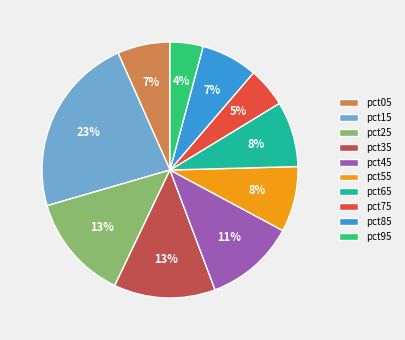

Does pct45 account for over 50% of the chart?

No